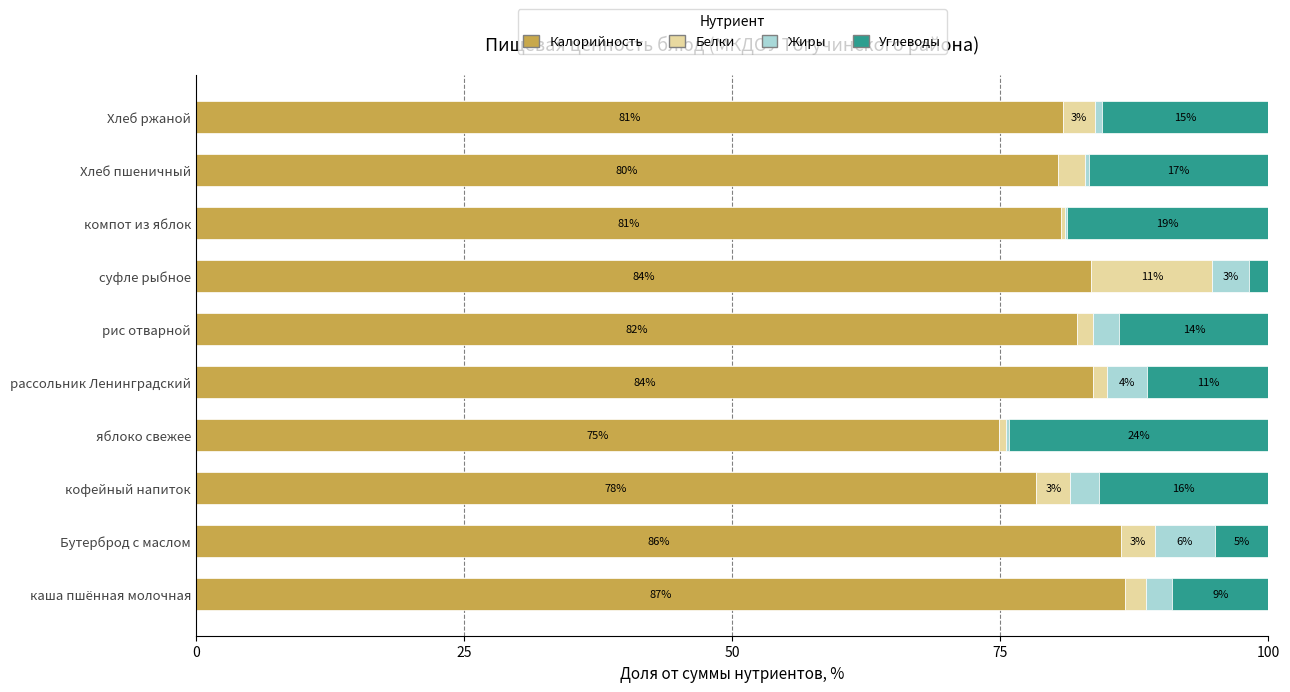

The value of Калорийность at Хлеб ржаной is 19.1. True or false?

False